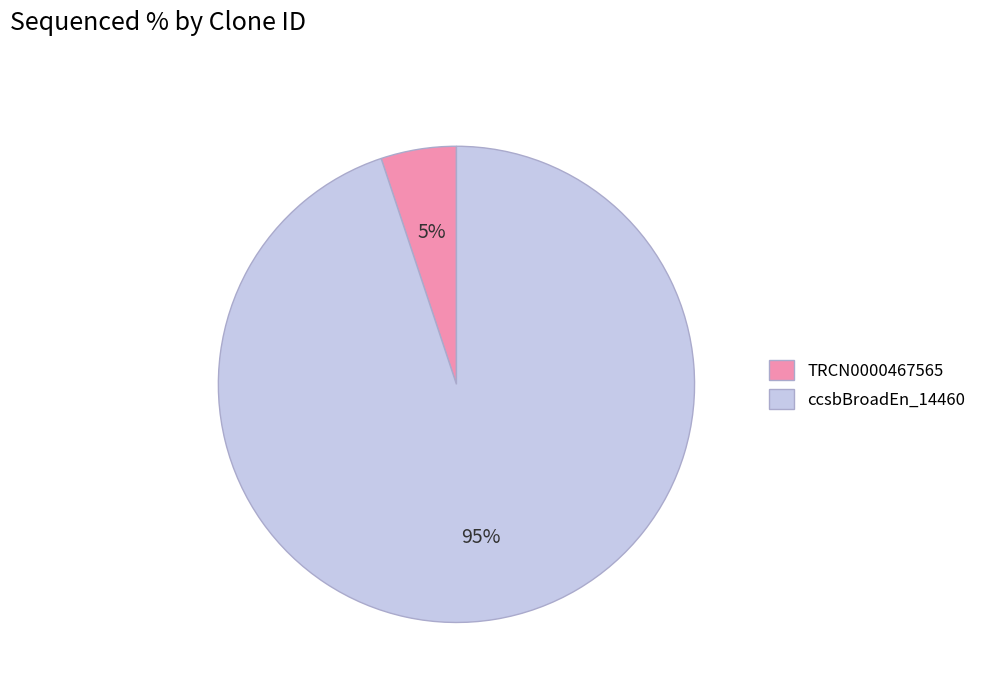

To the nearest percent, what is the difference between the TRCN0000467565 and ccsbBroadEn_14460 slice percentages?

90%